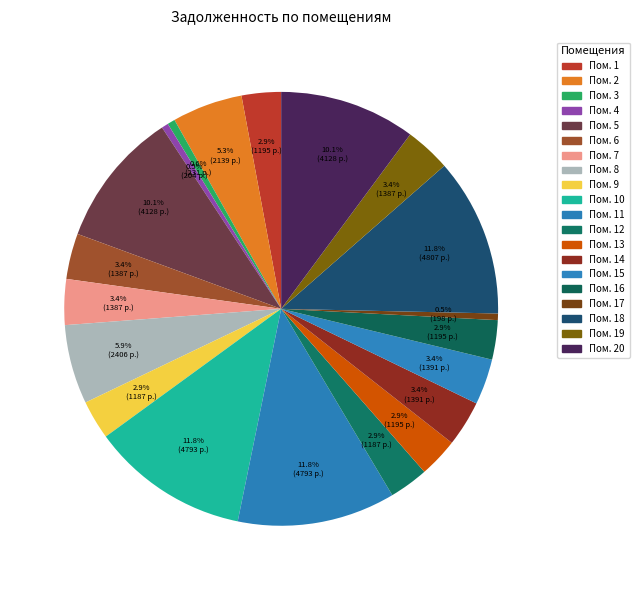

How many slices are in this pie chart?

20